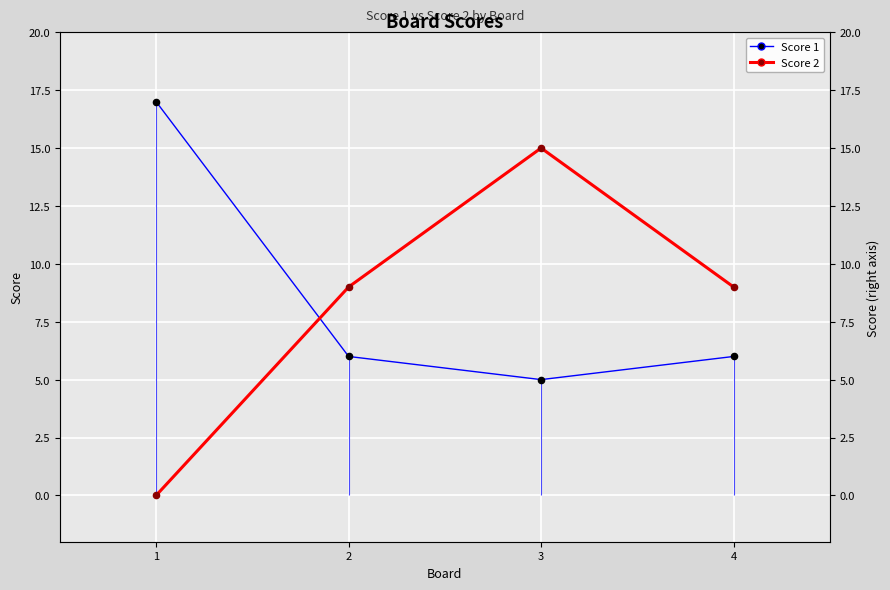

At how many categories does at least one series exceed 15?

1